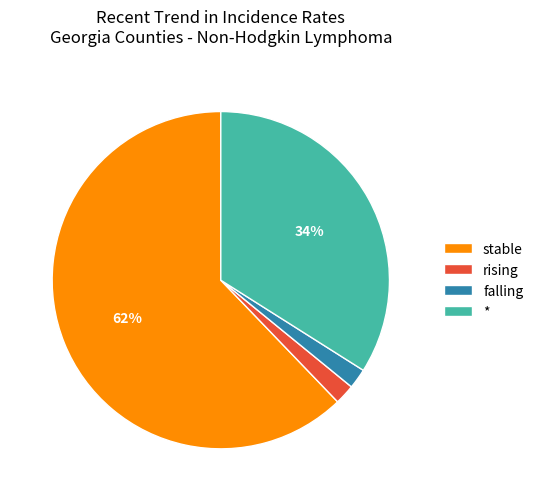

To the nearest percent, what percentage of the pie is rising?

2%